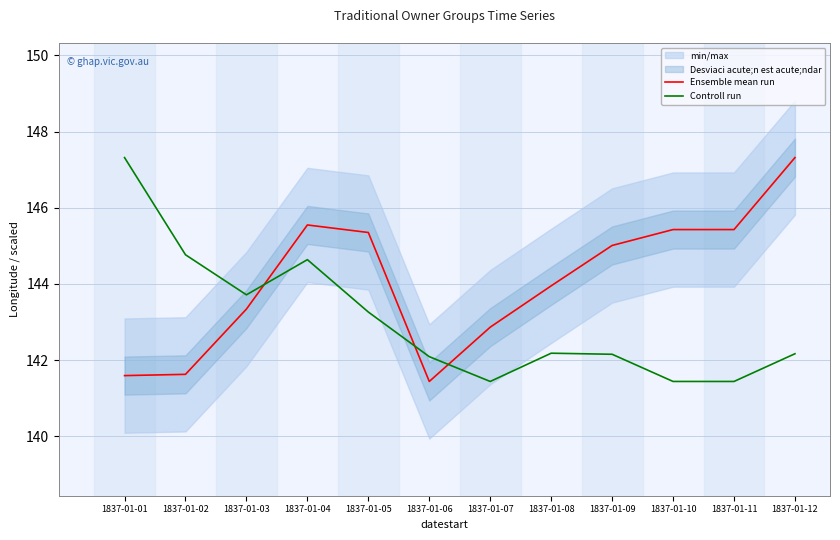

Which category has the highest value in the Ensemble mean run series?

1837-01-12